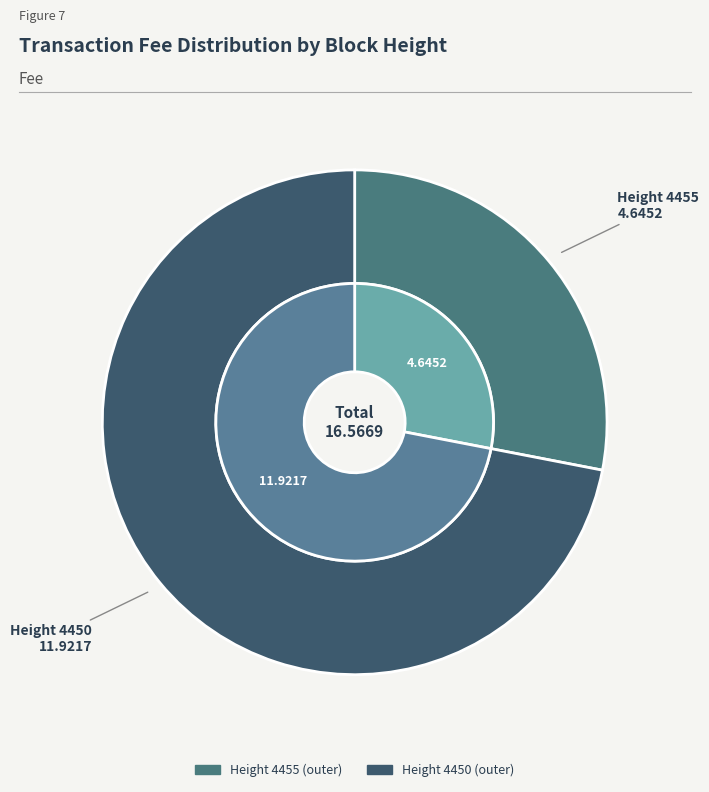

How much of the chart is everything except 4455?

72.0%